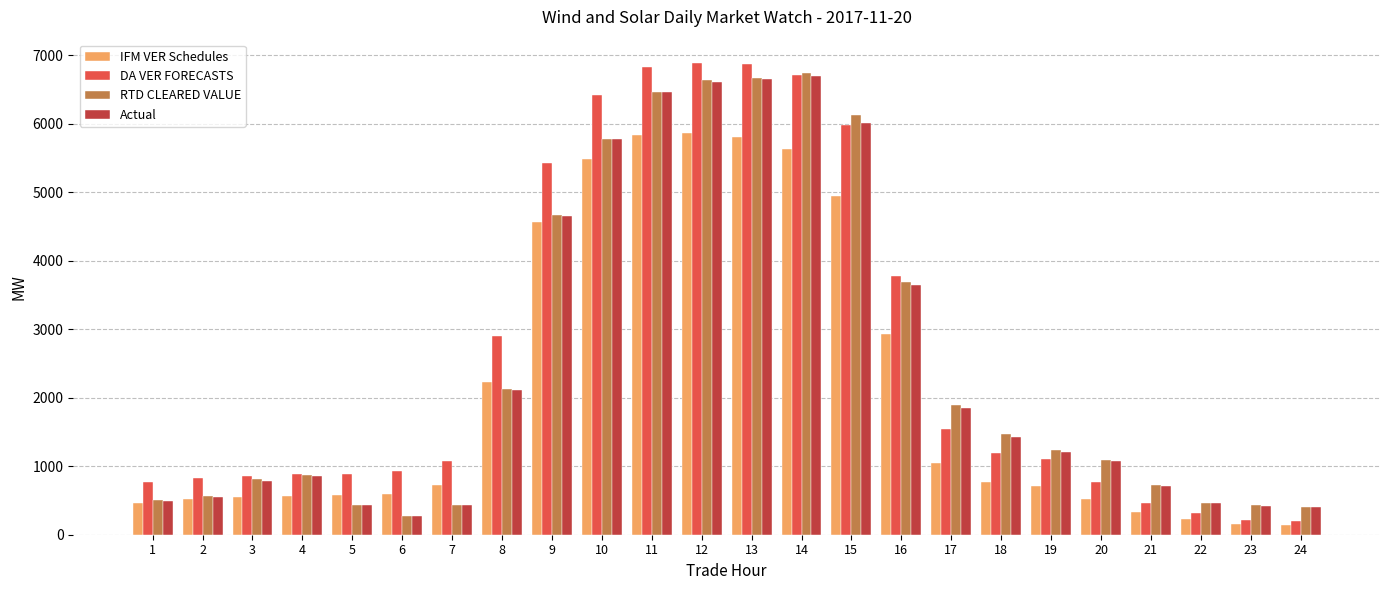

Which series has the widest spread of values?

DA VER FORECASTS